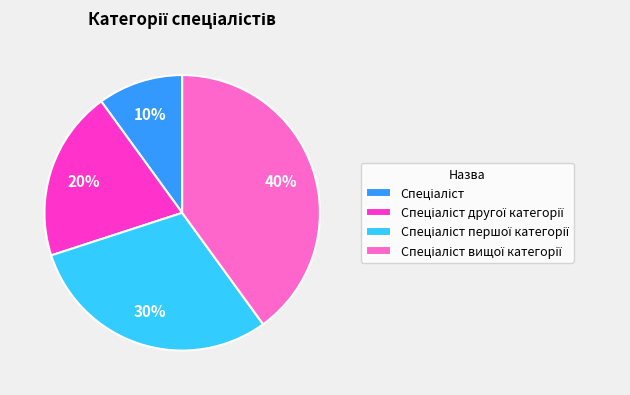

To the nearest percent, what is the average slice percentage?

25%